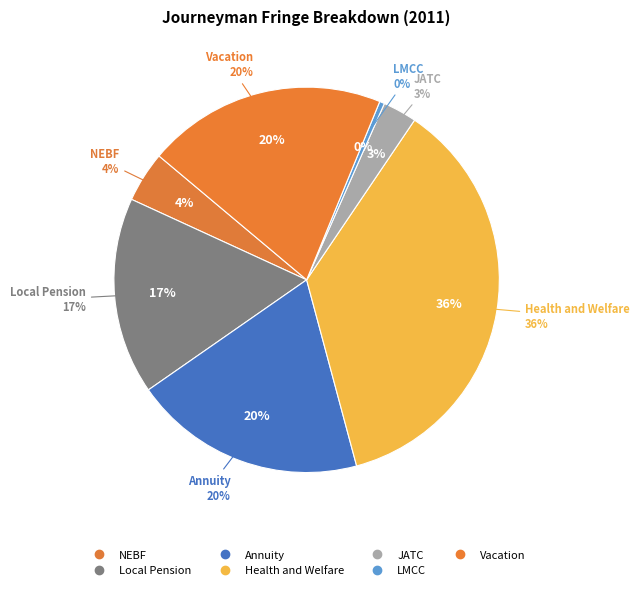

Which slice is the largest?

Health and Welfare